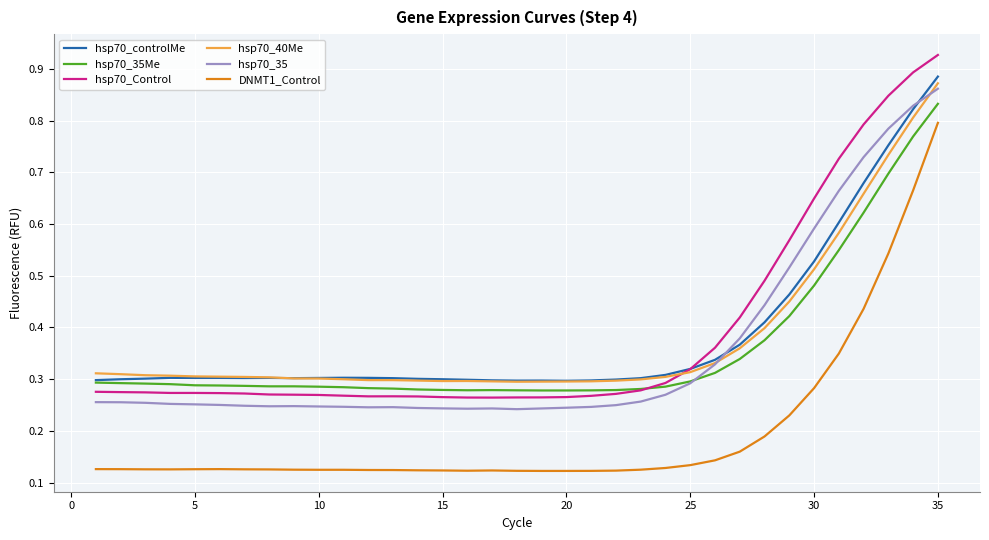

True or false: hsp70_Control and DNMT1_Control cross at least once.

False